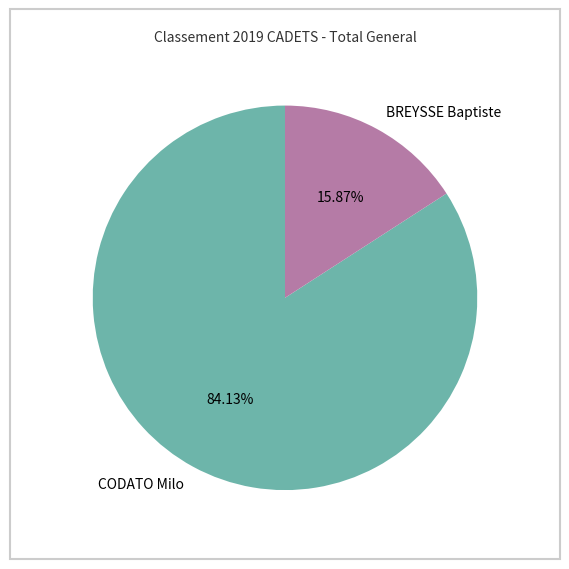

To the nearest percent, what is the difference between the BREYSSE Baptiste and CODATO Milo slice percentages?

68%